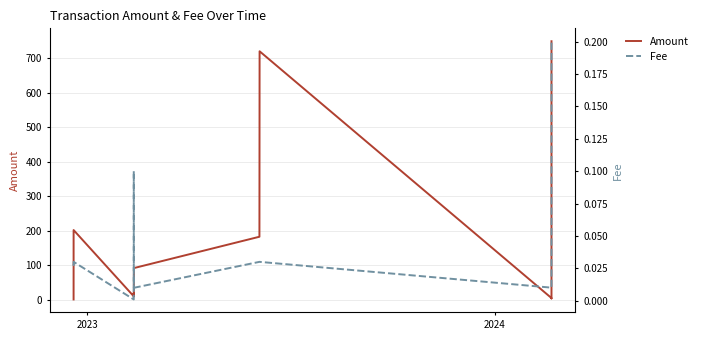

Which series has the largest total across all categories?

Amount